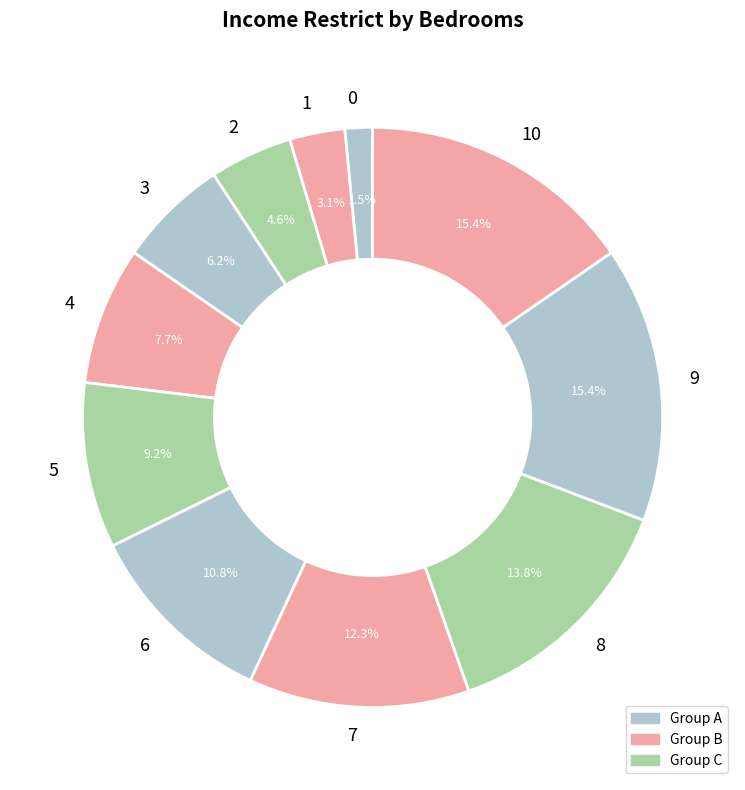

To the nearest percent, what is the difference between the largest and smallest slice percentages?

14%